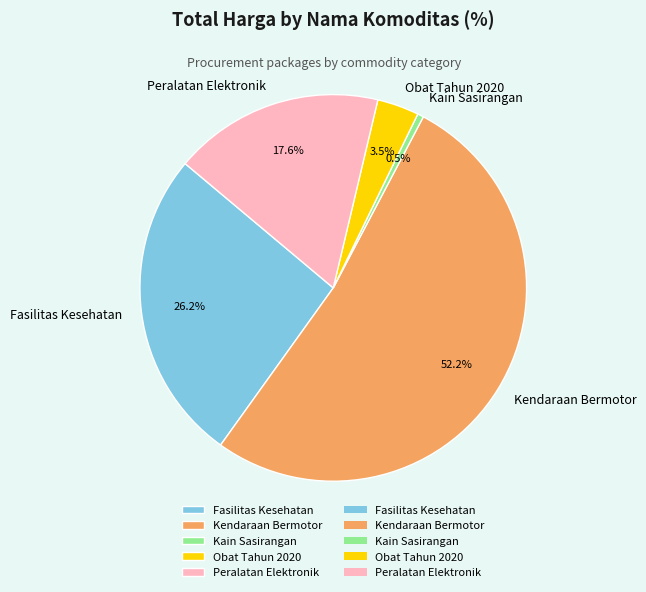

How many segments does this pie chart have?

5